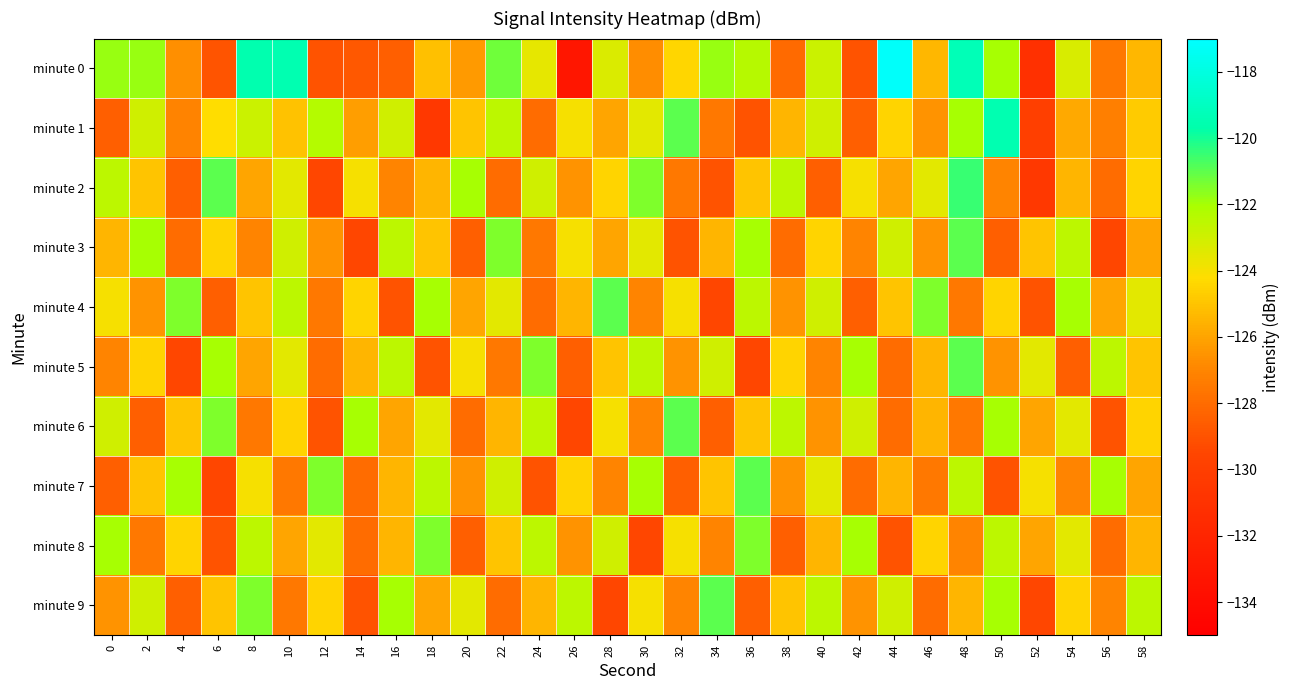

Between 18 and 48, which series saw the biggest shift?

minute 1